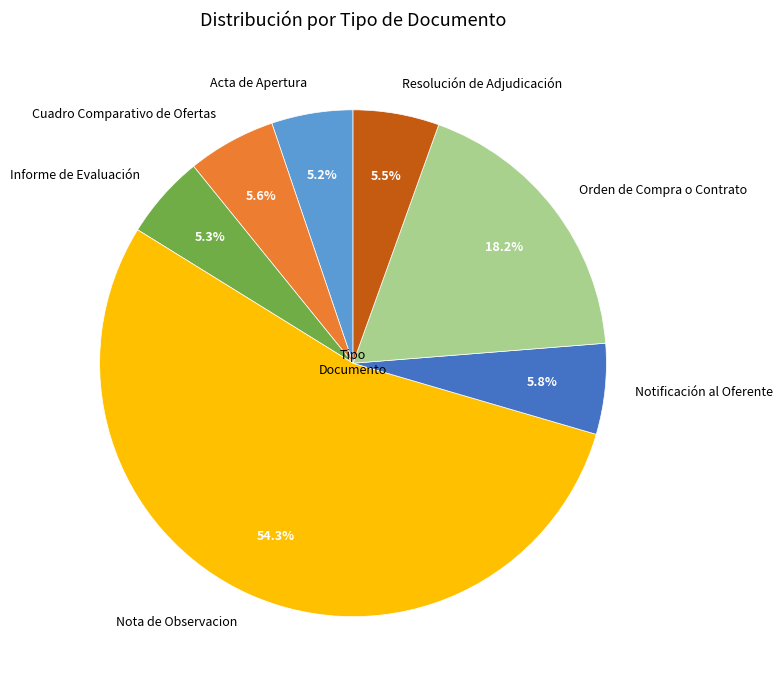

Which slice is the largest?

Nota de Observacion